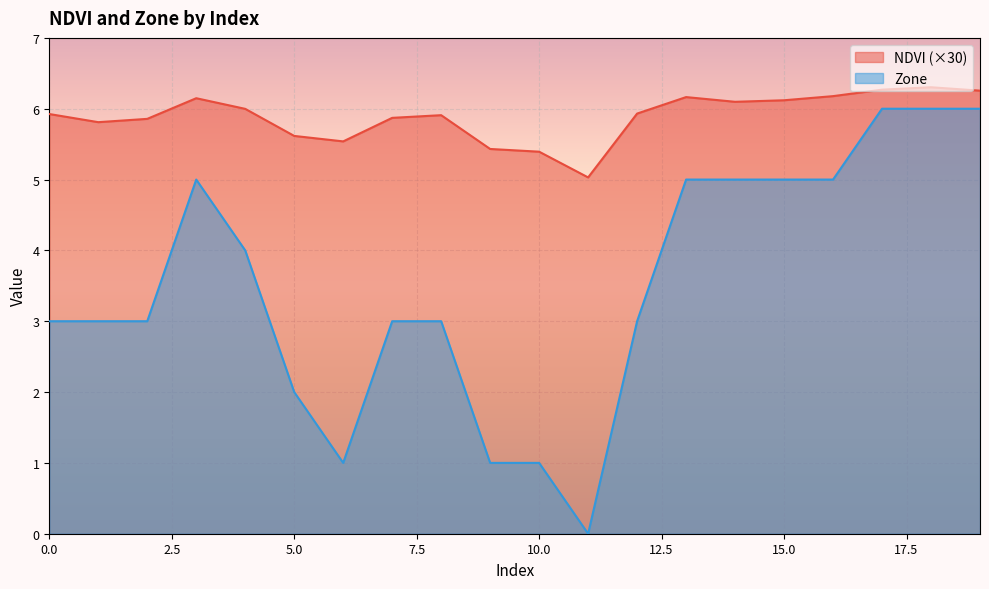

Where is NDVI nearest to the value 5?

11